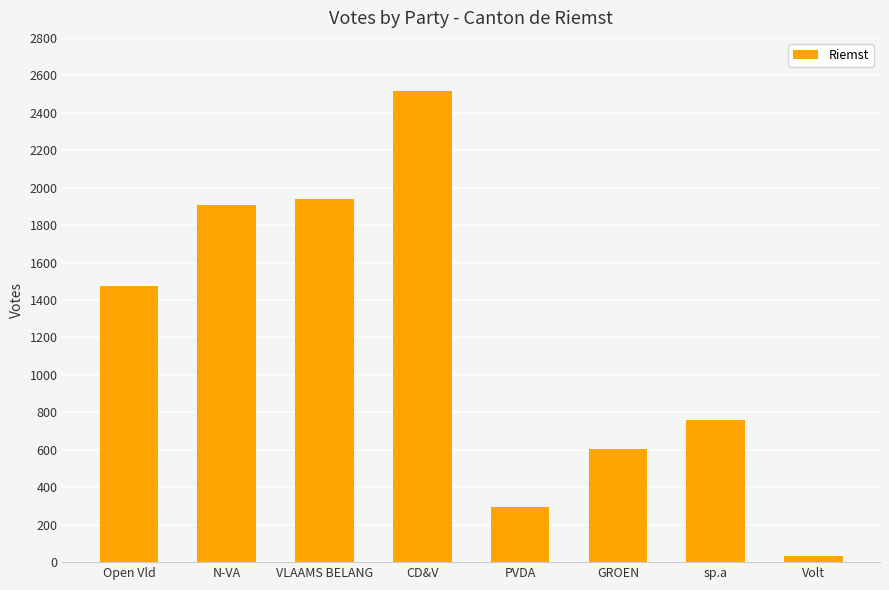

Count the number of categories in the chart.

8